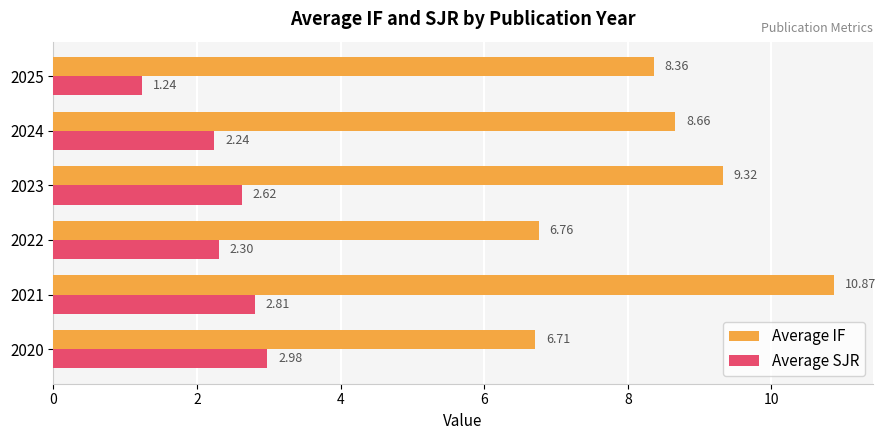

Which series changed the most between 2024 and 2025?

Average SJR